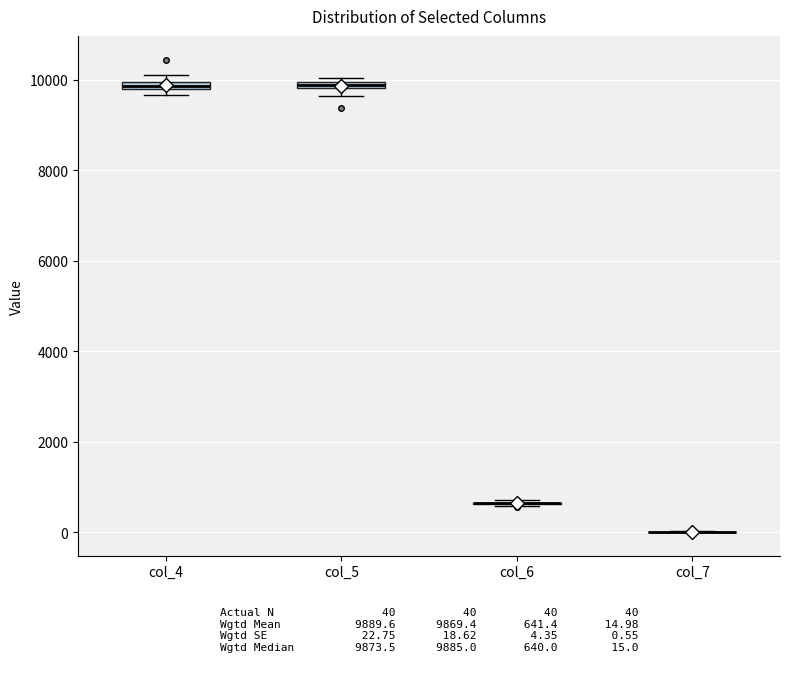

Where is the lower edge of the box for col_4 on the y-axis? The values are not printed on the chart, so give them approximately, as read against the axis.

9800